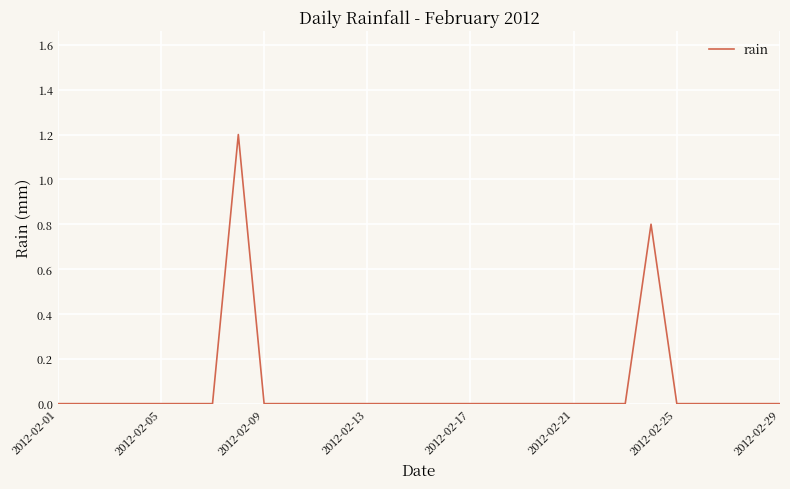

Reading left to right, transcribe all the data shown in this chart.

0.0	0.0	0.0	0.0	0.0	0.0	0.0	1.2	0.0	0.0	0.0	0.0	0.0	0.0	0.0	0.0	0.0	0.0	0.0	0.0	0.0	0.0	0.0	0.8	0.0	0.0	0.0	0.0	0.0